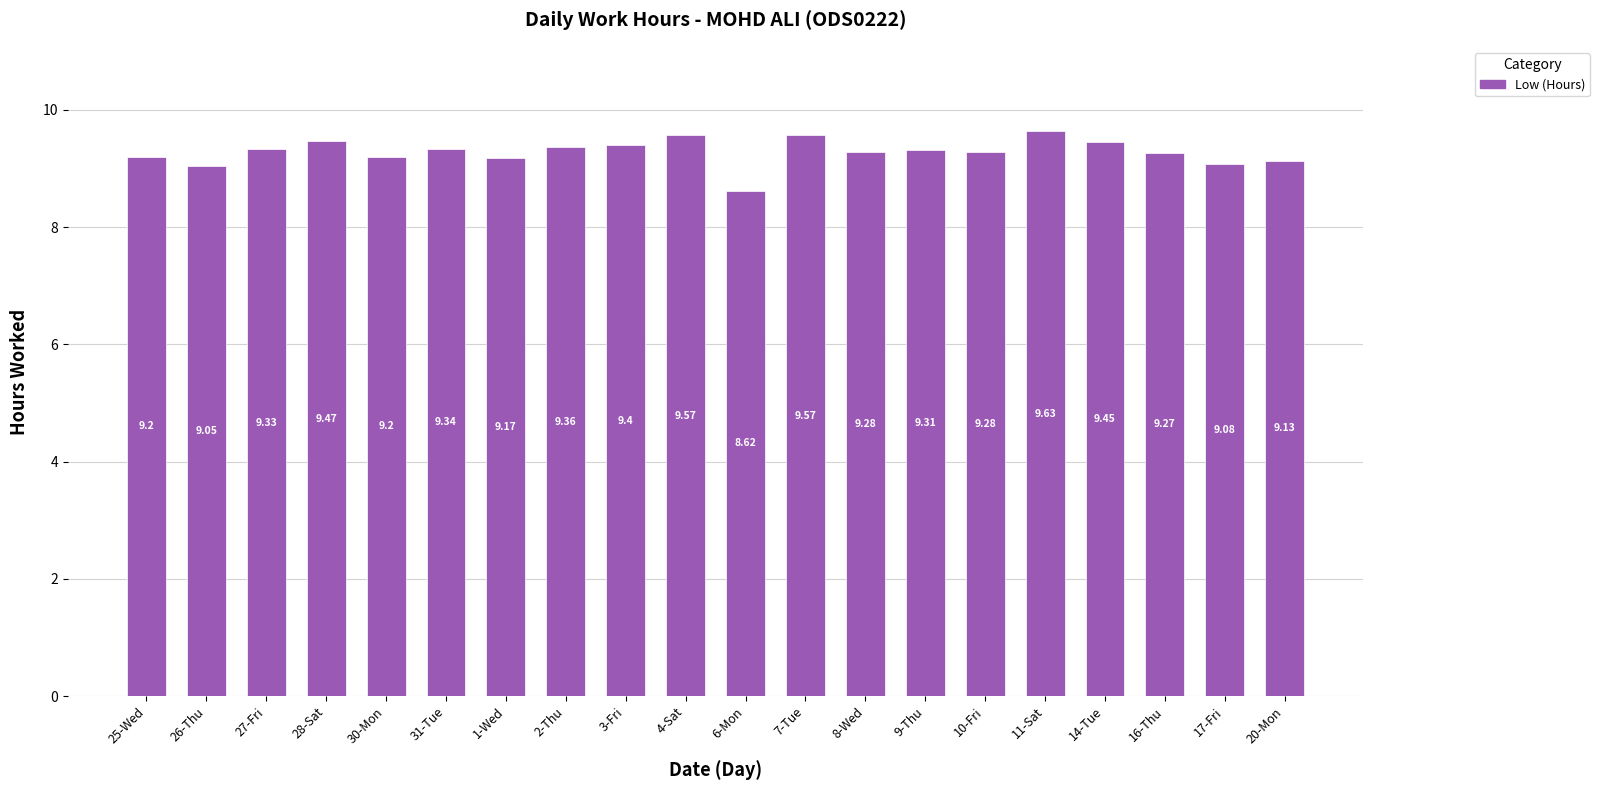

What is the approximate value at 9-Thu?

9.3